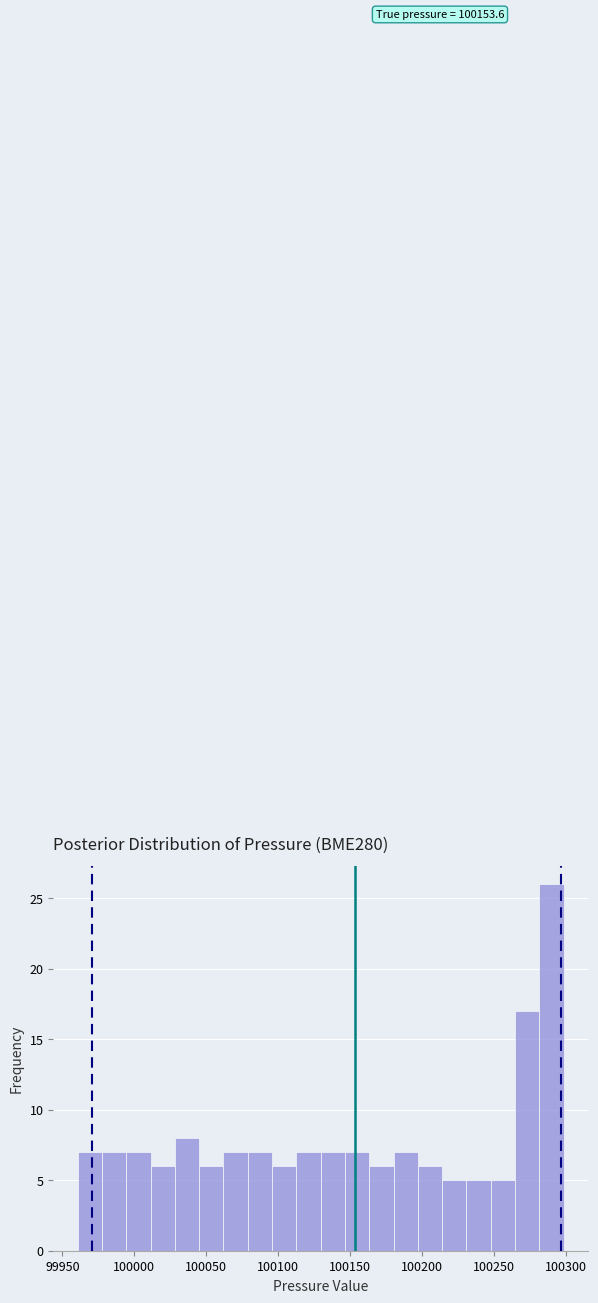

Read against the x-axis, roughly where is the centre of the tallest bar?

100290